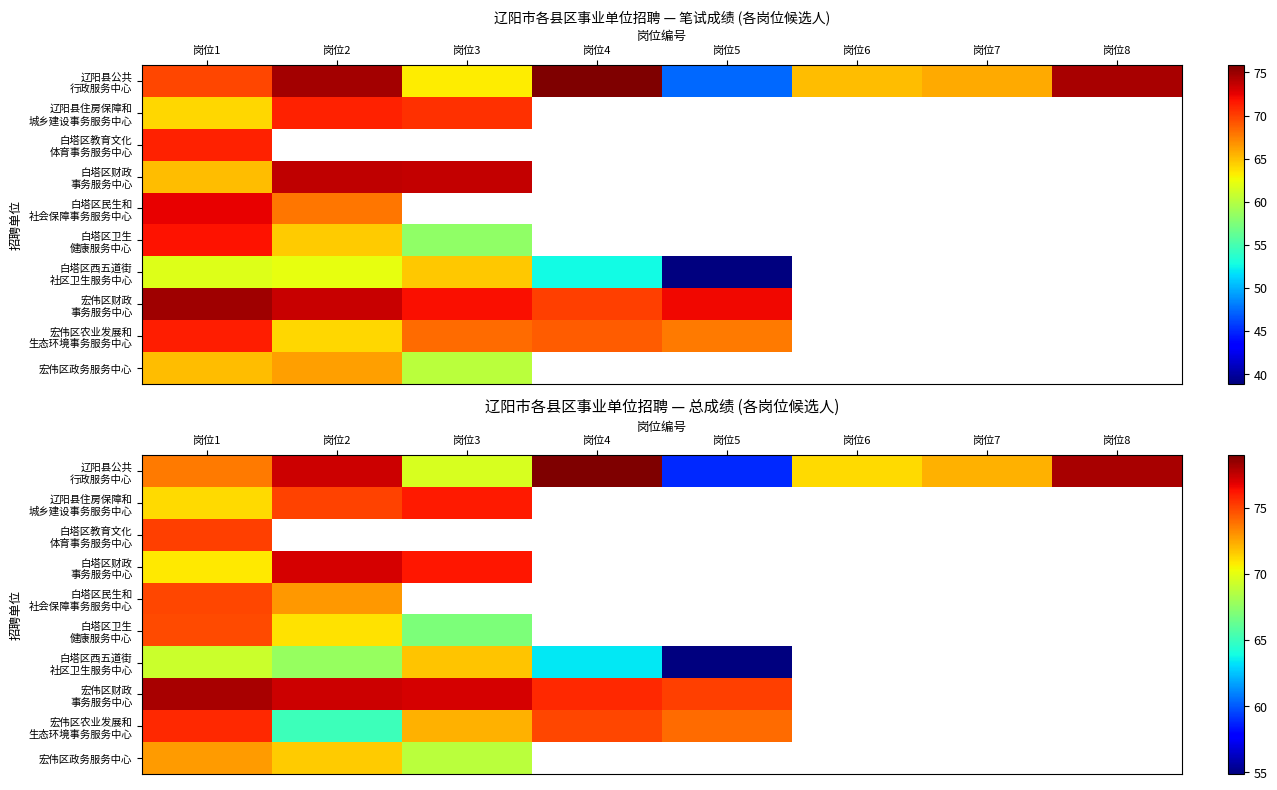

At 岗位1, list the series in order from largest to smallest.

宏伟区财政 事务服务中心, 宏伟区农业发展和 生态环境事务服务中心, 白塔区教育文化 体育事务服务中心, 白塔区民生和 社会保障事务服务中心, 白塔区卫生 健康服务中心, 辽阳县公共 行政服务中心, 宏伟区政务服务中心, 辽阳县住房保障和 城乡建设事务服务中心, 白塔区财政 事务服务中心, 白塔区西五道街 社区卫生服务中心